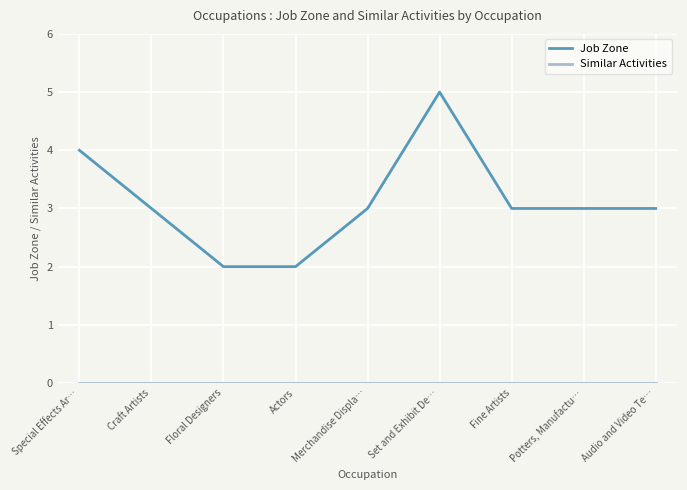

What is the maximum value shown in the chart?

5